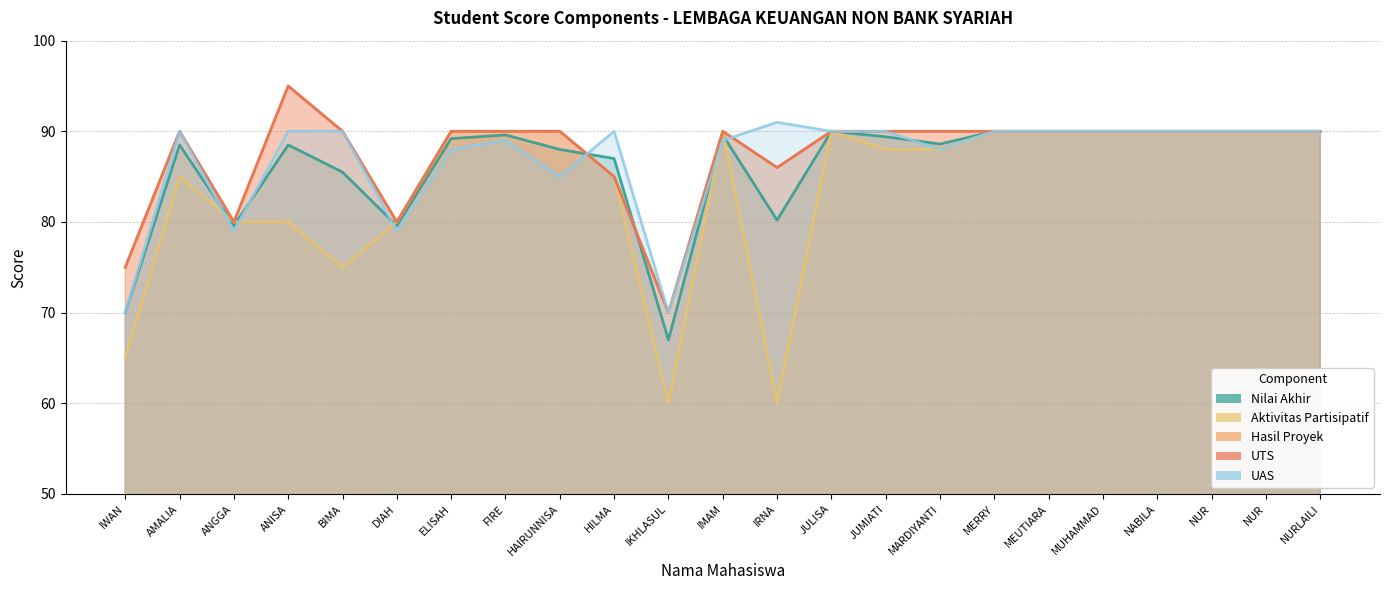

Is the value of UAS at IRNA greater than the value of Hasil Proyek at JULISA?

Yes